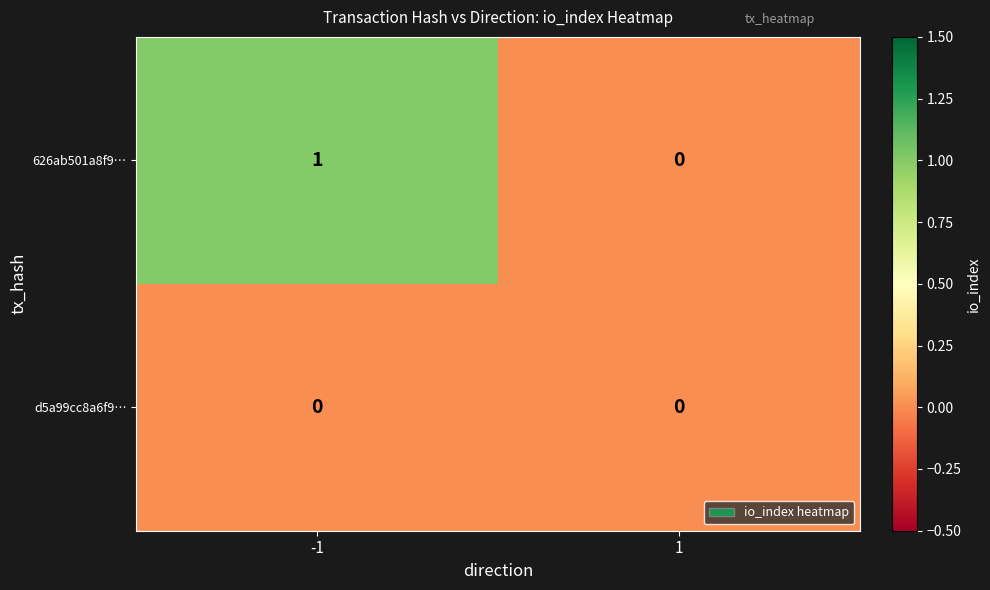

Rank the series at -1 from lowest to highest value.

d5a99cc8a6f9…, 626ab501a8f9…